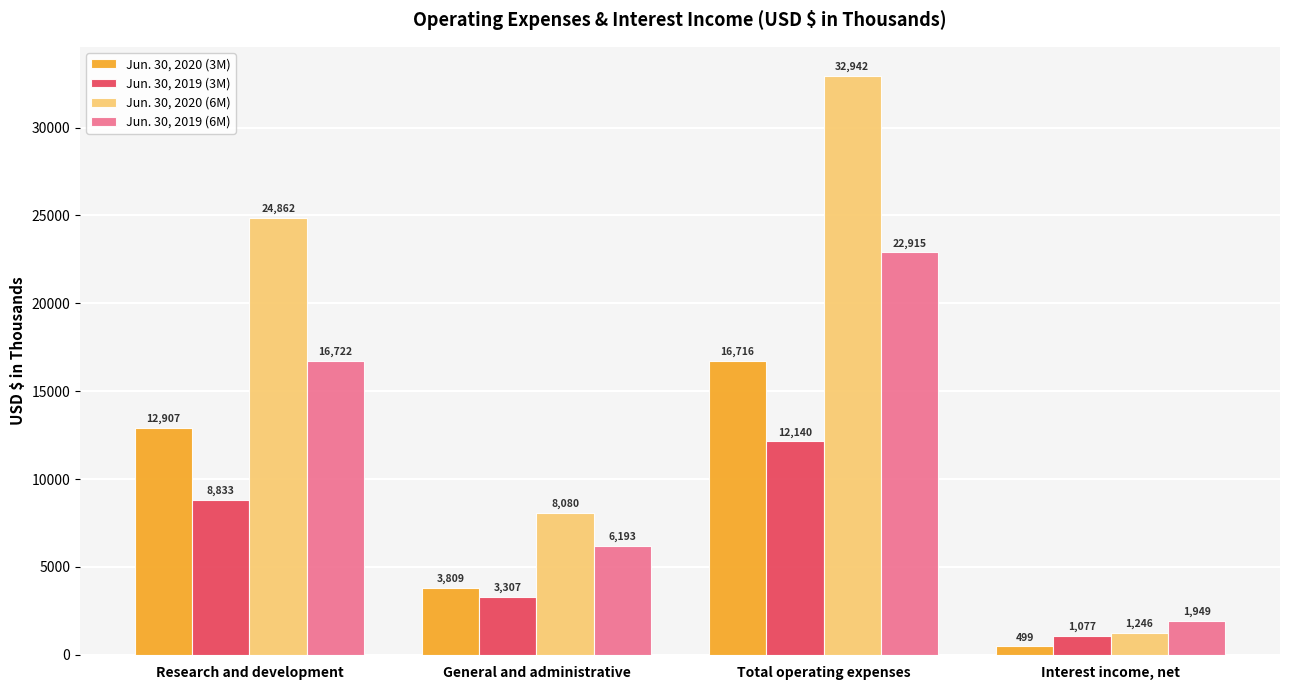

What position from the left is General and administrative?

2